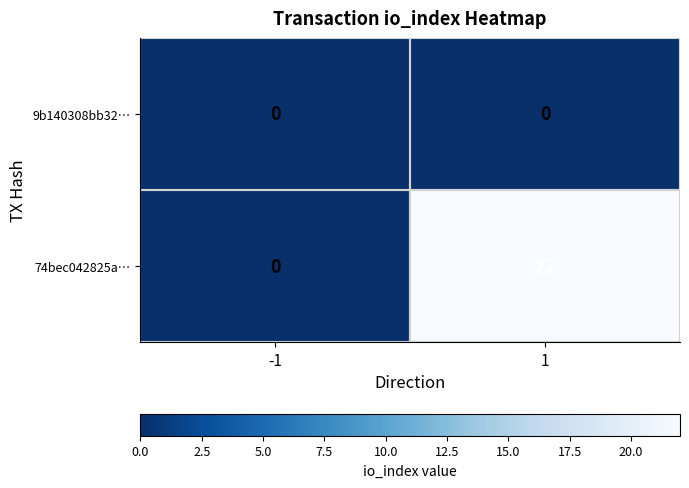

Which series has the widest spread of values?

74bec042825a…